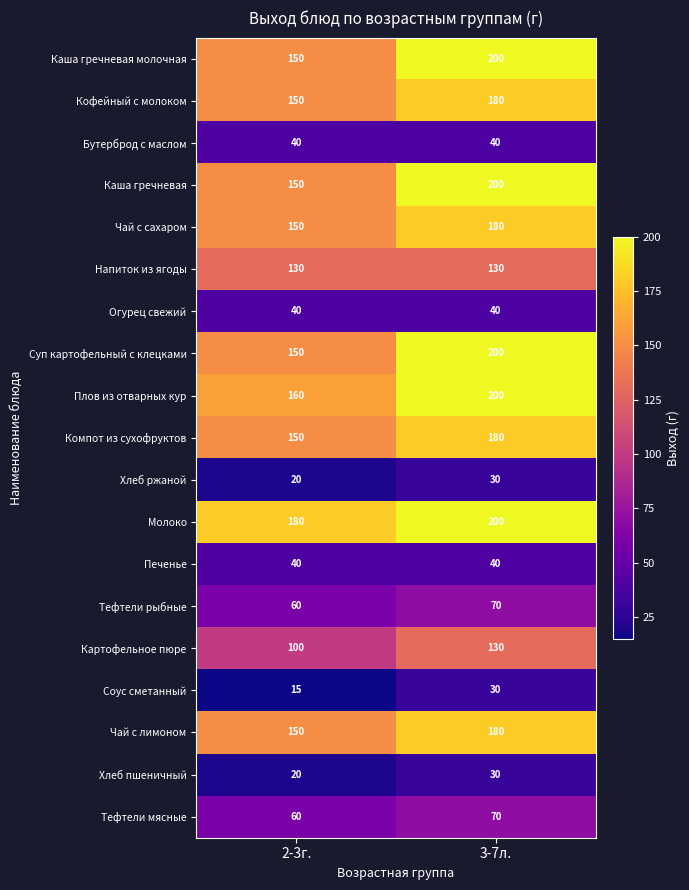

What is the difference between the maximum and minimum values in the Хлеб пшеничный series?

10